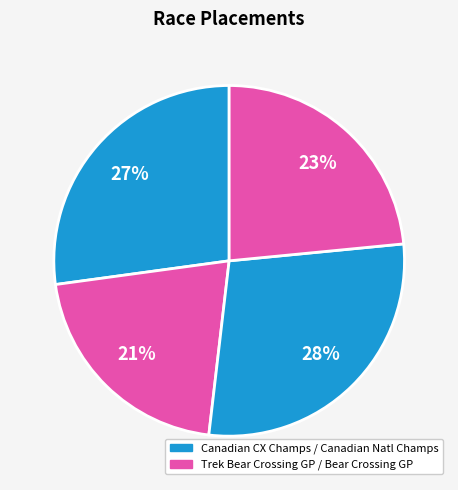

Rank the categories by value from lowest to highest.

Trek Bear Crossing Grand Prix, Bear Crossing Grand Prix, Canadian Cyclocross Championships, Canadian National Championships